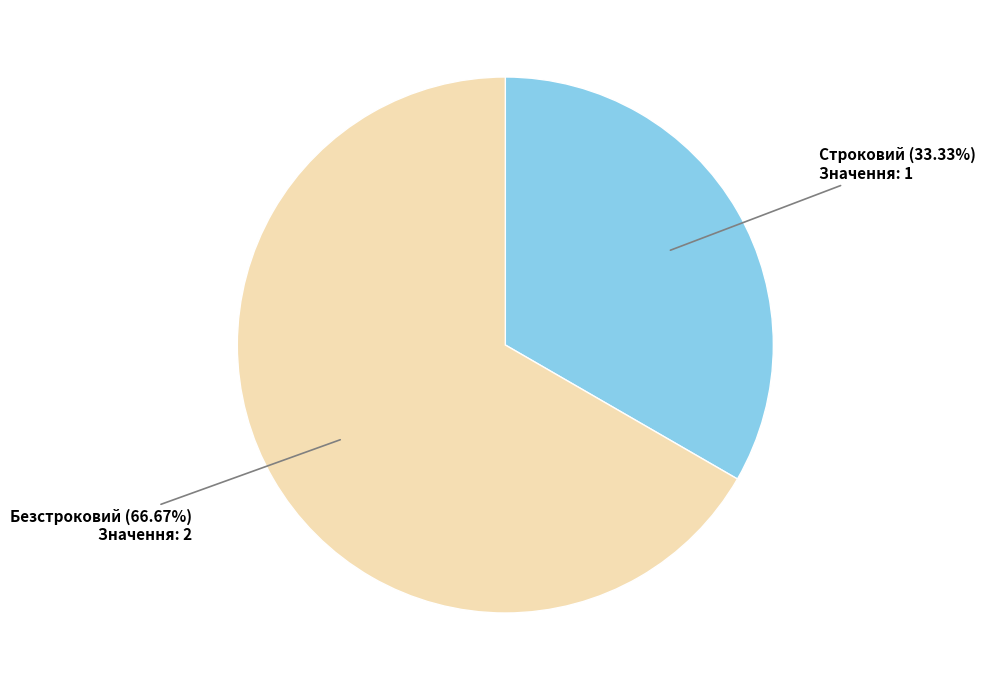

Count the number of slices in the pie.

2